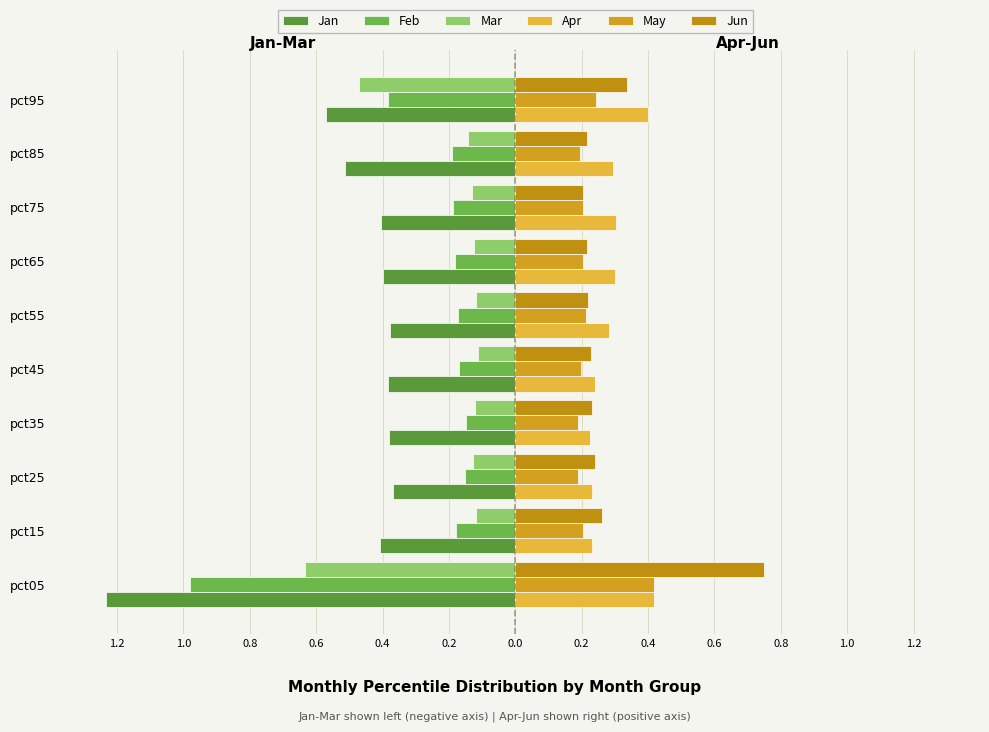

How many data points does each series have?

10